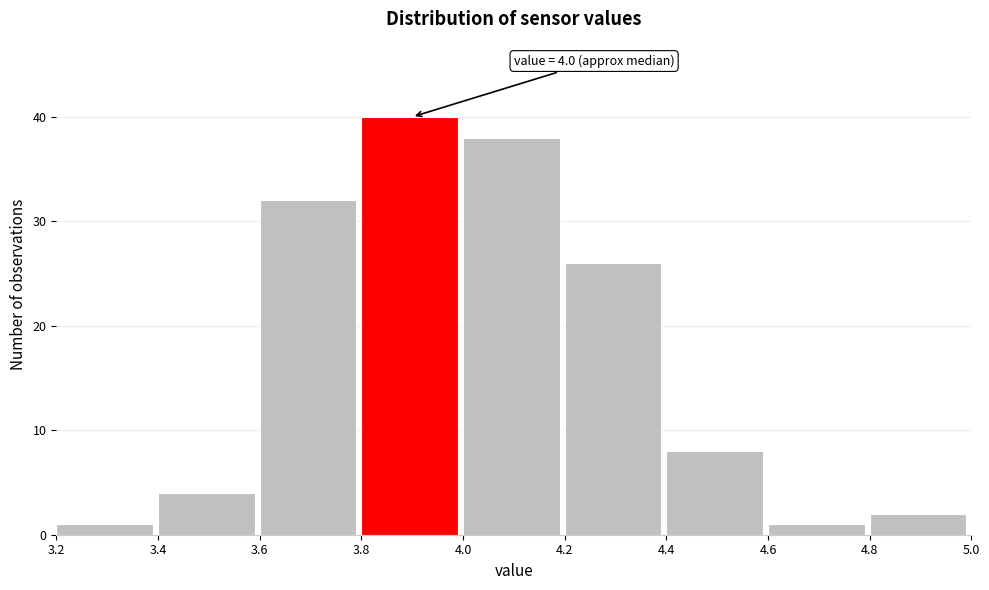

Over which range of the x-axis is the bar tallest?

3.8 to 4.0